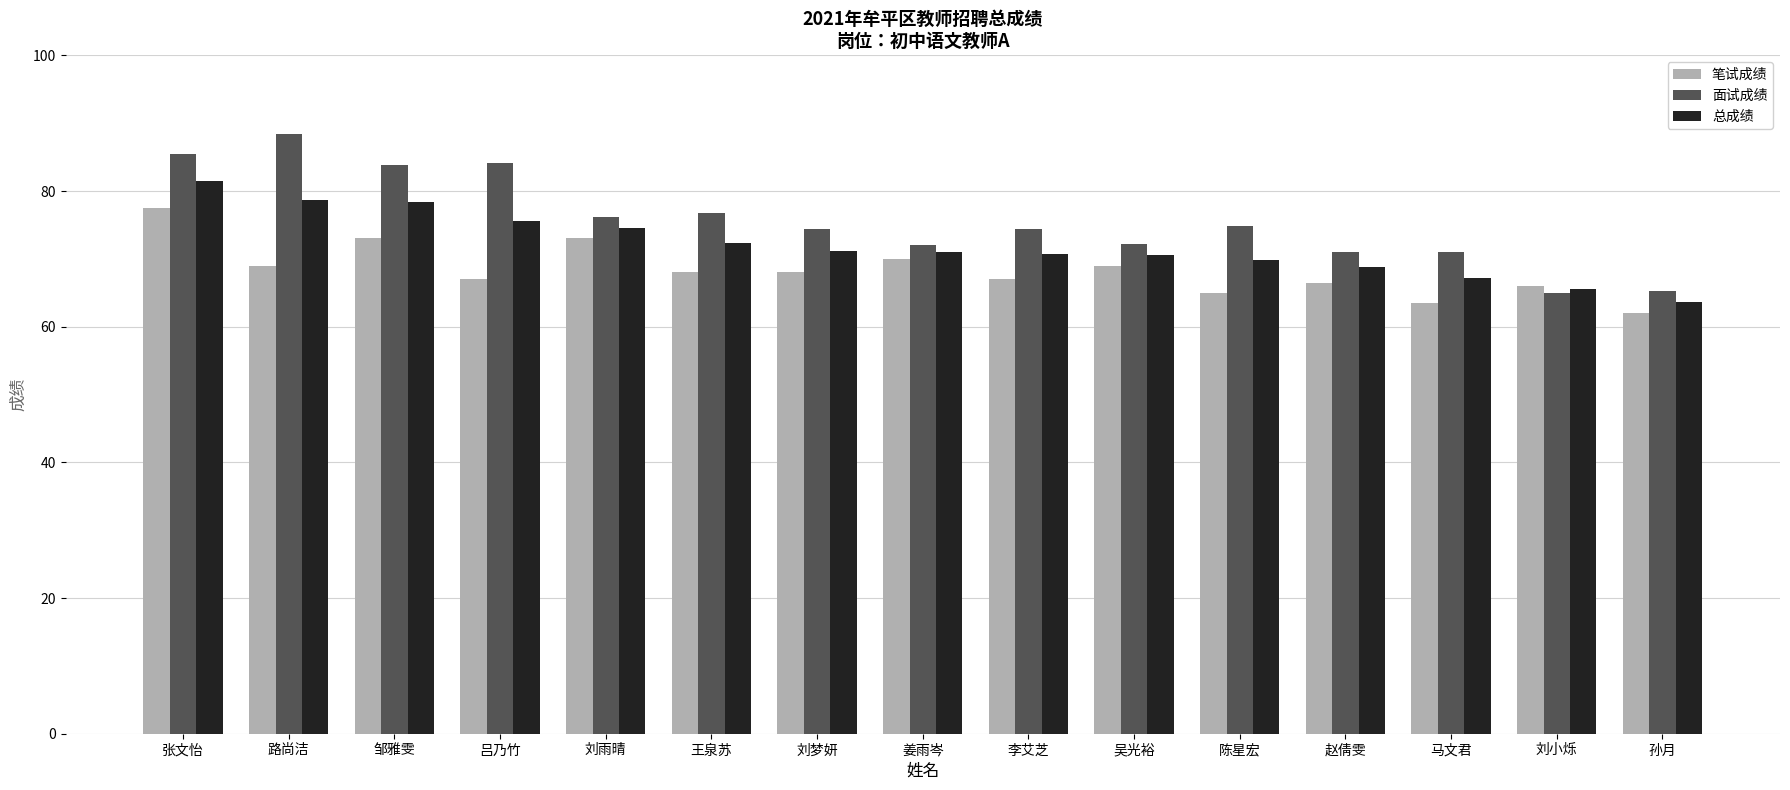

What is the lowest value of the 总成绩 series?

63.6